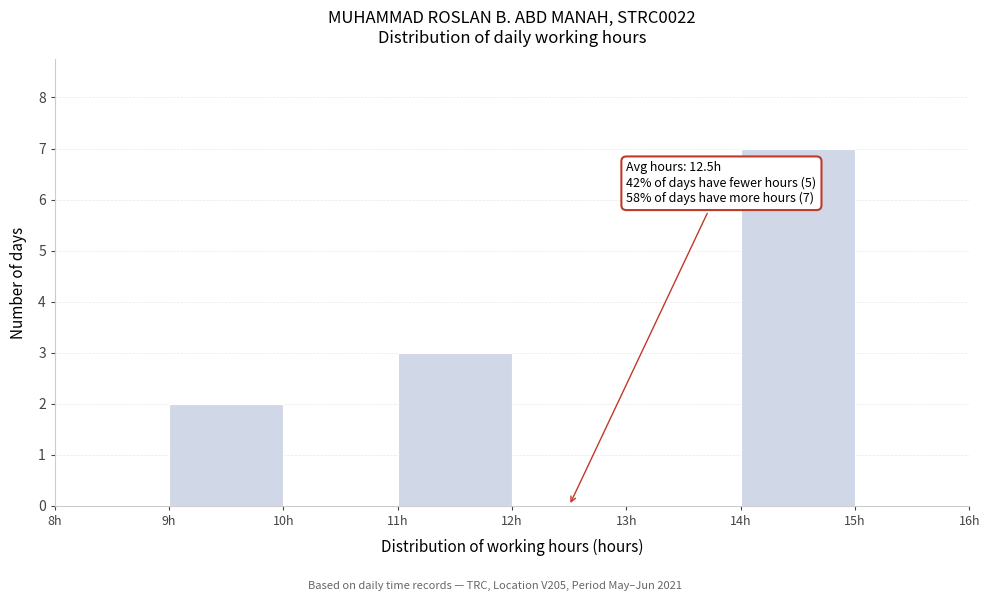

Which range on the x-axis has the tallest bar?

14 to 15